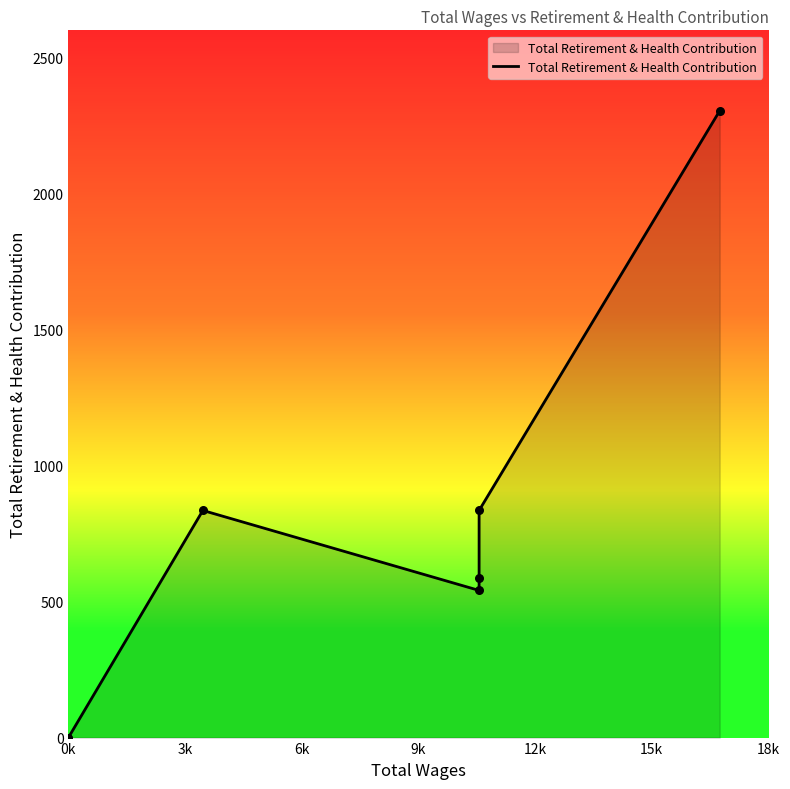

Which has a higher value, 18k or 9k?

18k